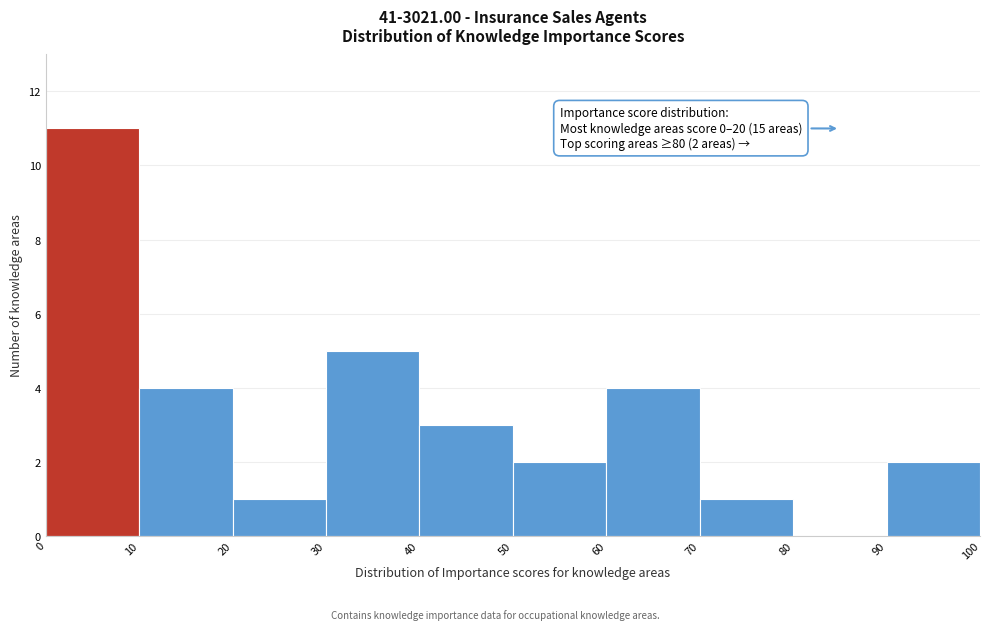

Which range on the x-axis has the tallest bar?

0 to 10